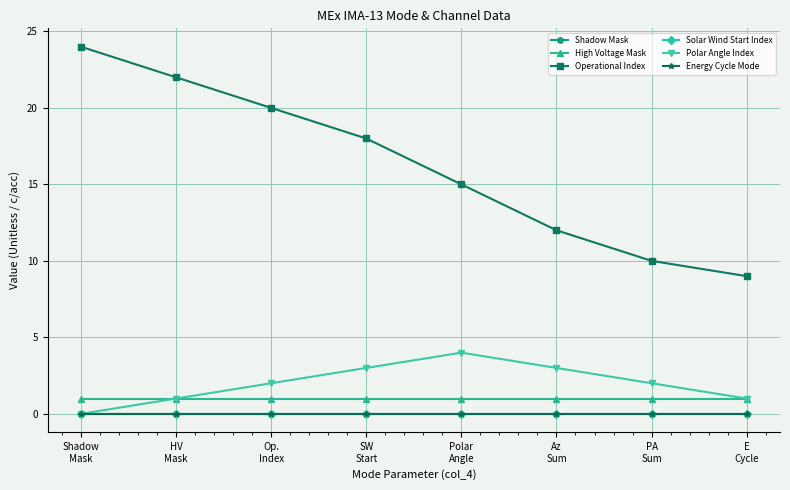

Does the chart display data point markers on the line(s)?

Yes